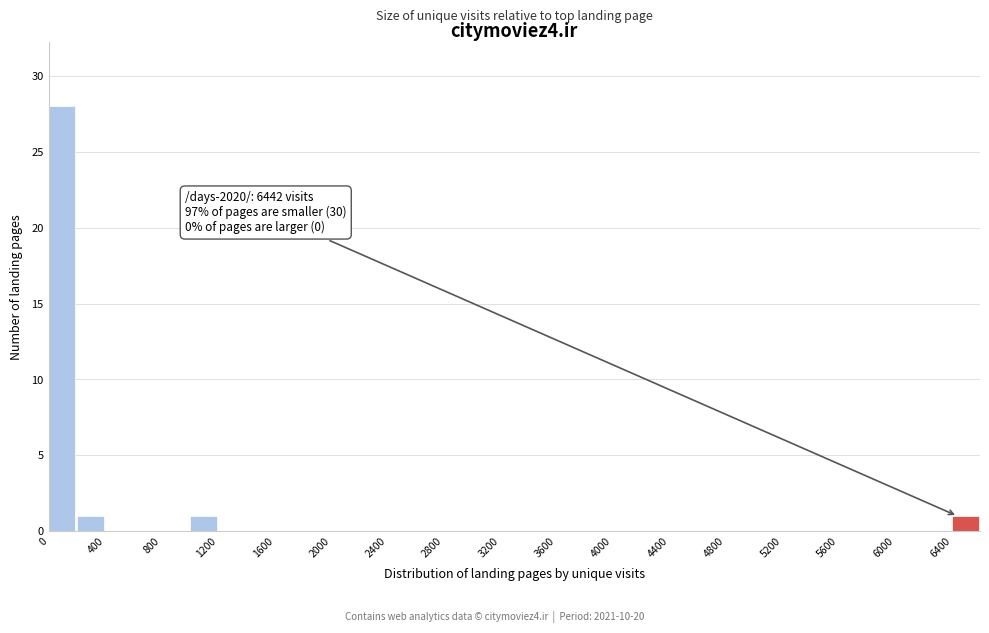

Over which range of the x-axis is the bar tallest?

0 to 200